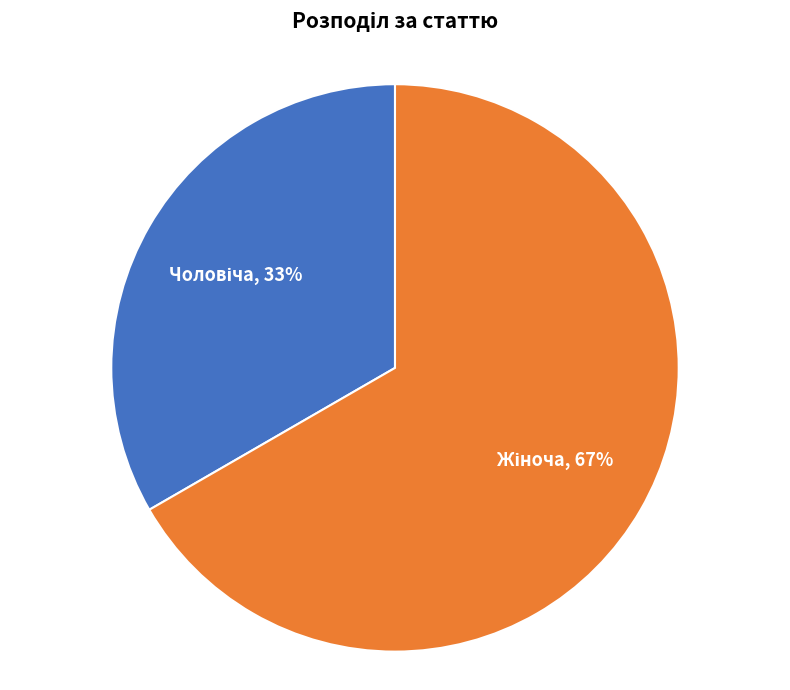

Is there any slice that represents more than half of the pie?

Yes